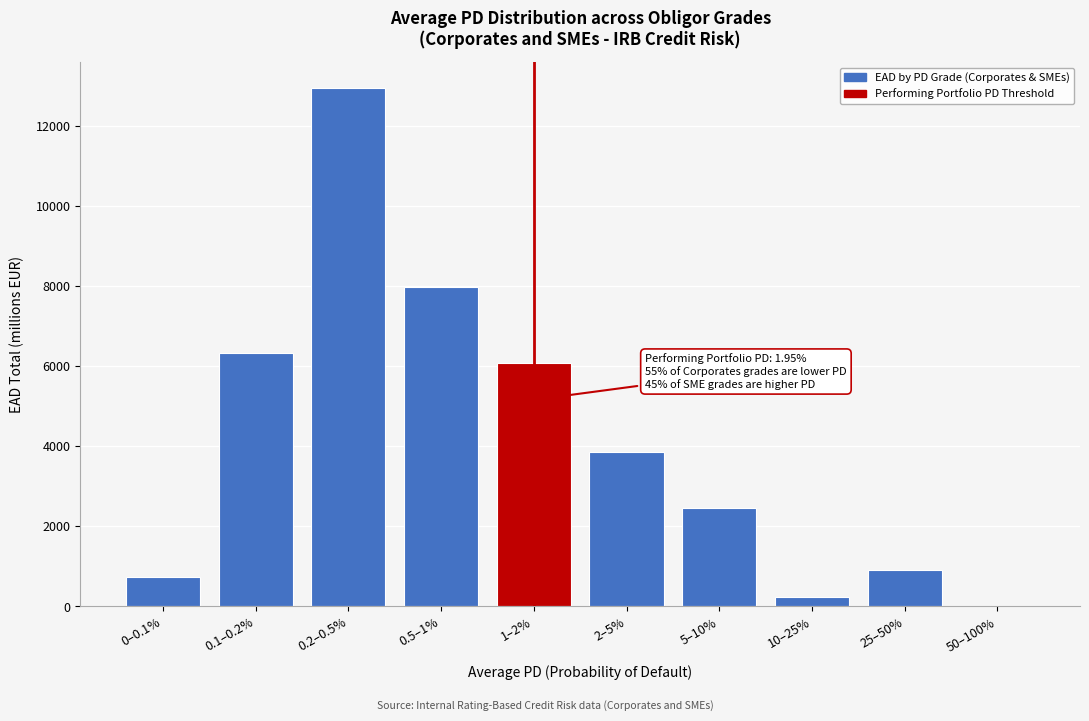

Reading left to right, extract all data points from this chart.

0–0.1%=728.0	0.1–0.2%=6339.8	0.2–0.5%=12947.6	0.5–1%=7966.5	1–2%=6069.7	2–5%=3845.3	5–10%=2463.9	10–25%=241.6	25–50%=901.1	50–100%=0.0